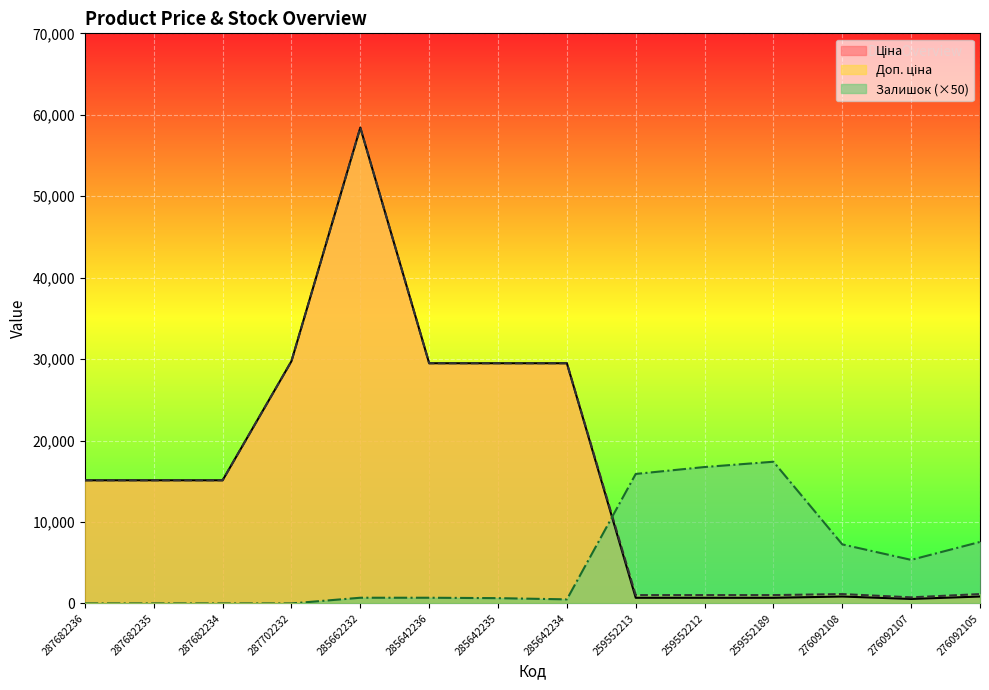

True or false: Ціна and Залишок intersect in this chart.

True